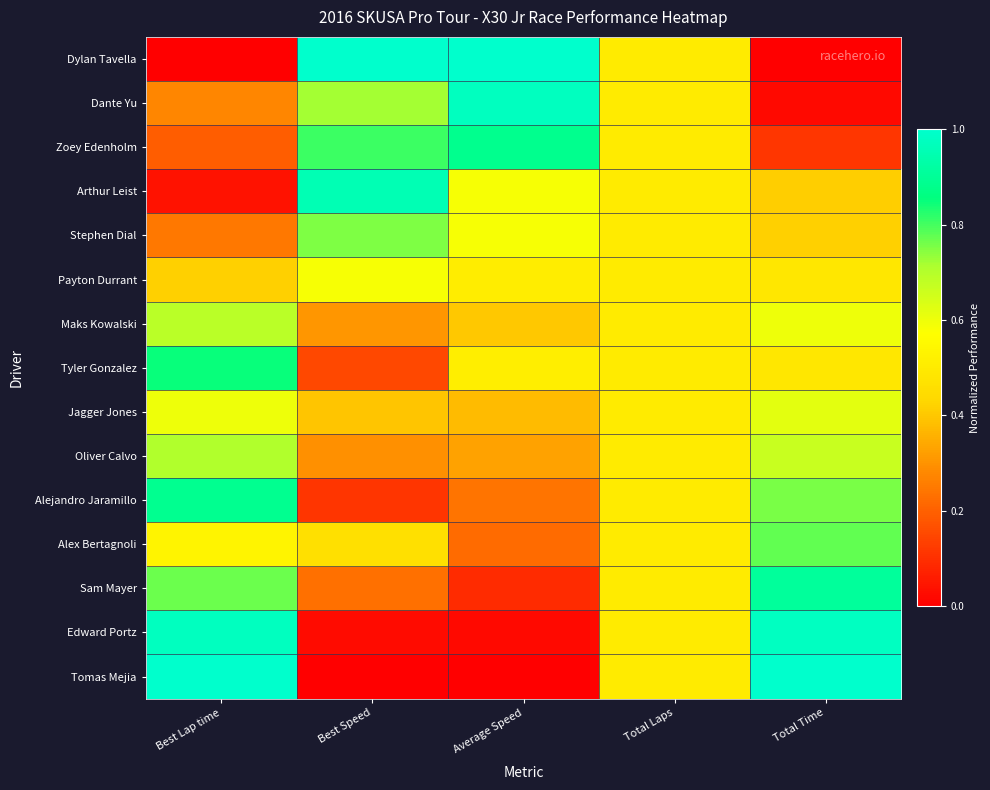

At how many categories does at least one series exceed 0?

5